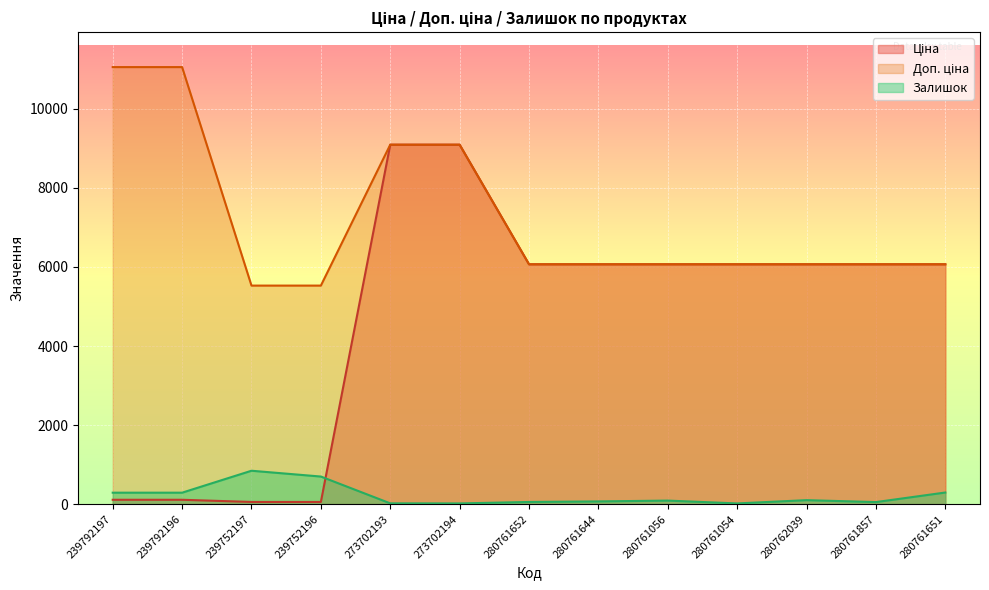

True or false: Ціна and Доп. ціна cross at least once.

False